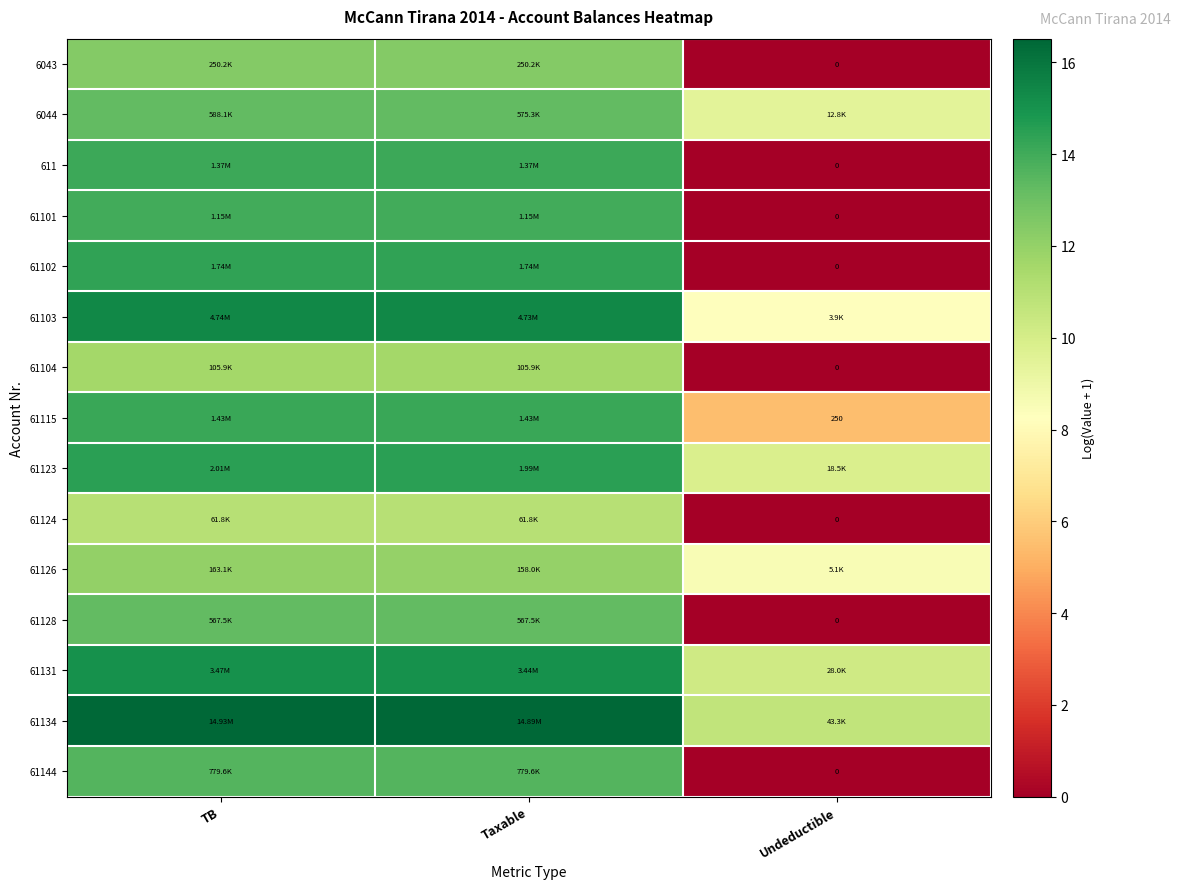

How many values in the 61101 series exceed 13?

2